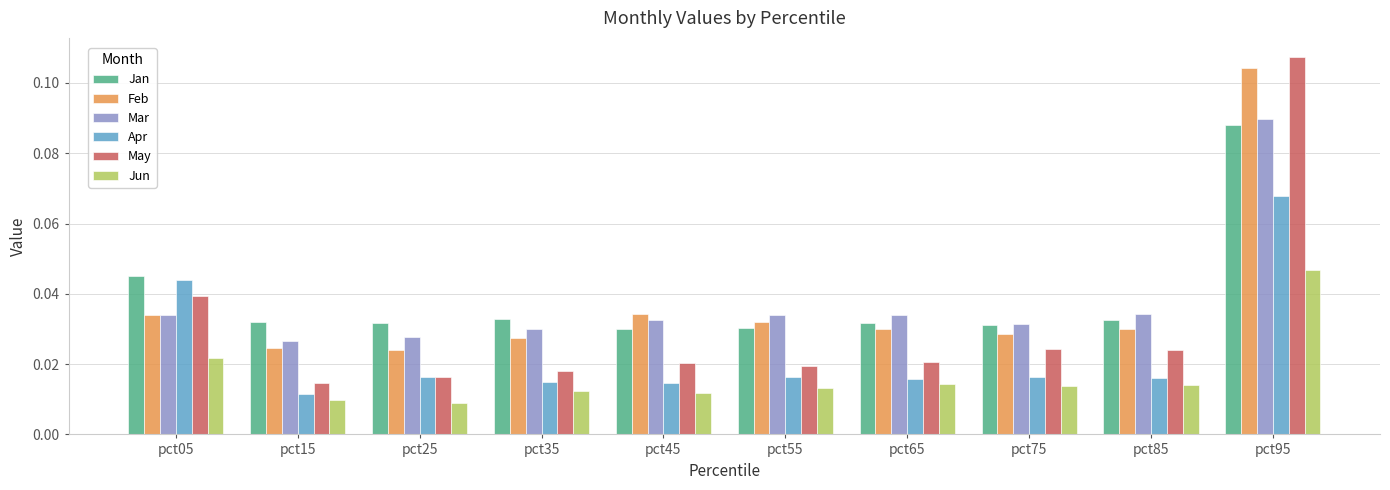

Which category has the highest value across all series?

pct95